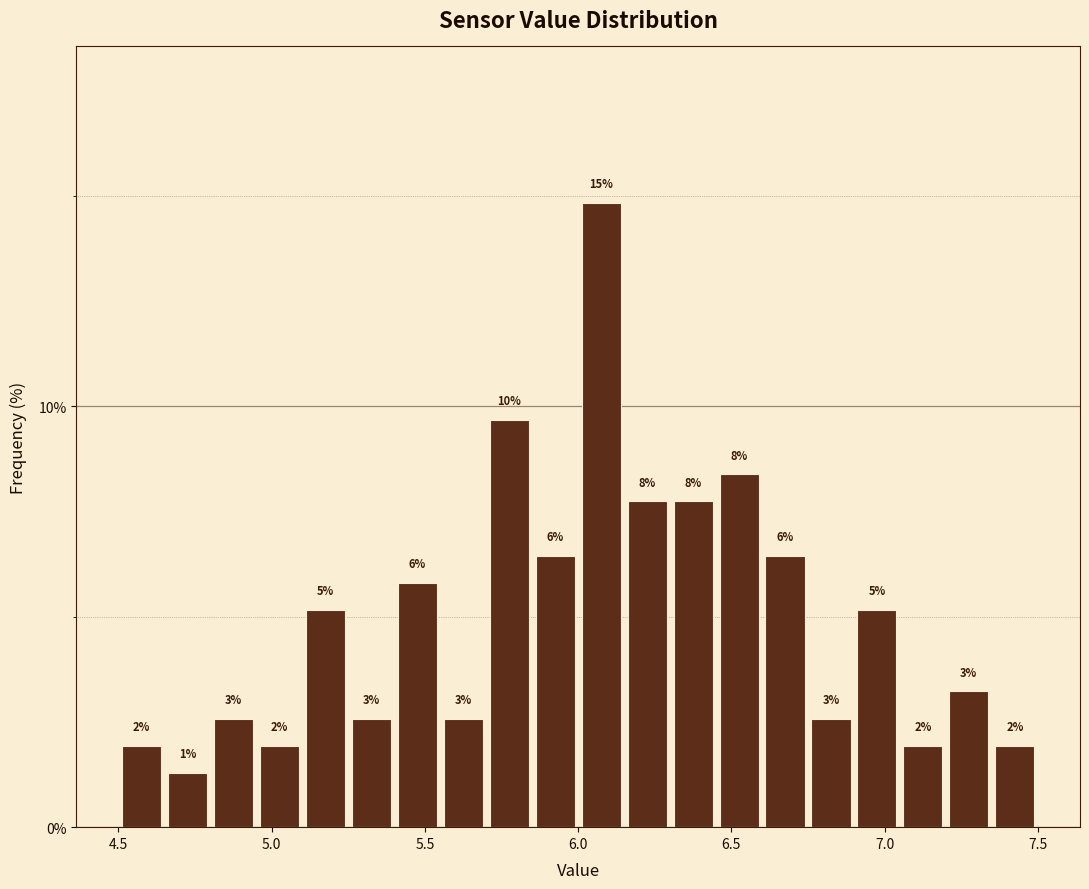

Read against the x-axis, roughly where is the centre of the tallest bar?

6.10